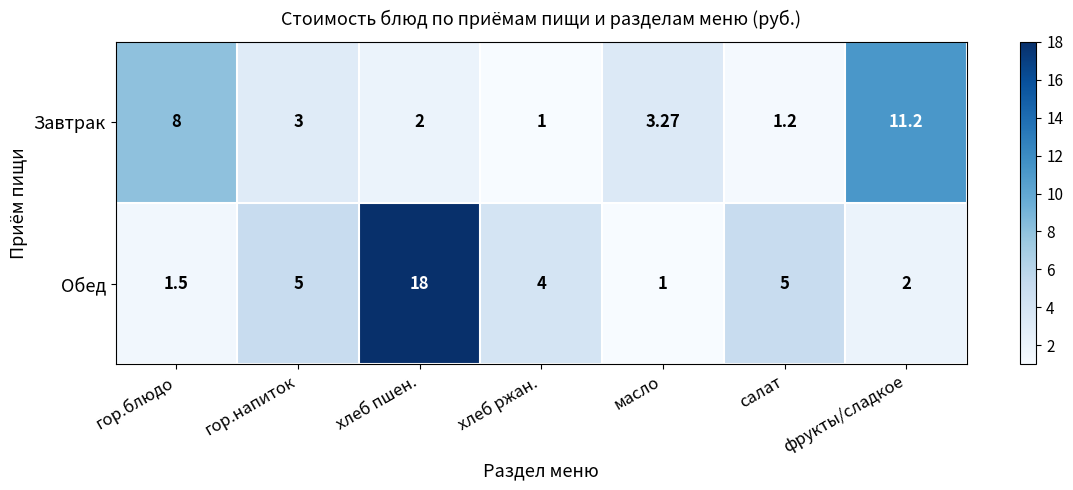

Count the number of categories in the chart.

7